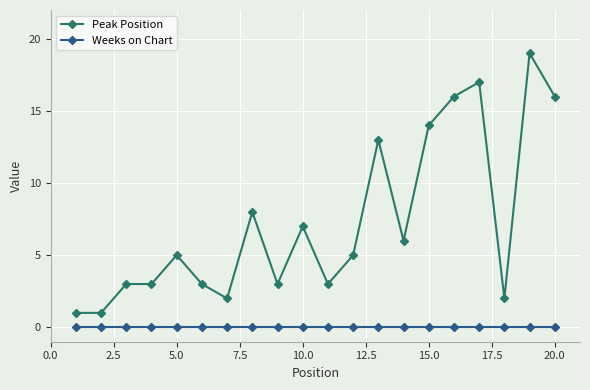

Rank the series by their average value, from highest to lowest.

Peak Position, Weeks on Chart